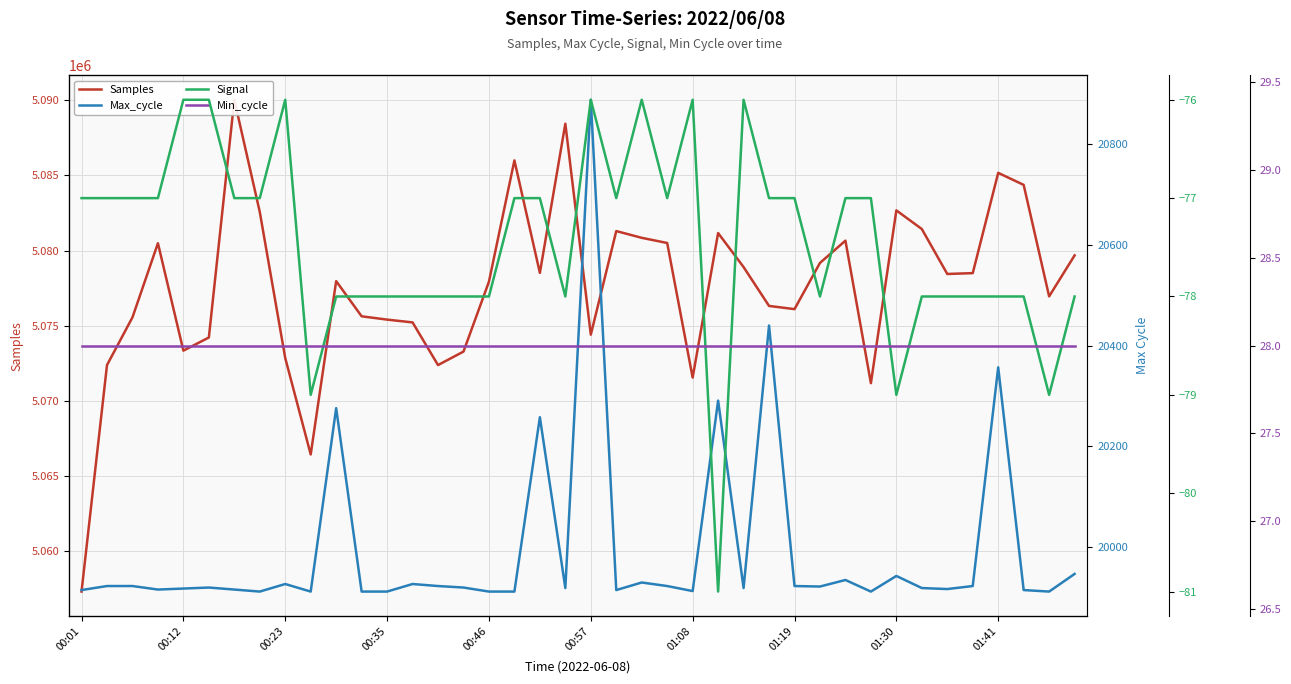

Which category has the lowest value in the Min_cycle series?

00:01